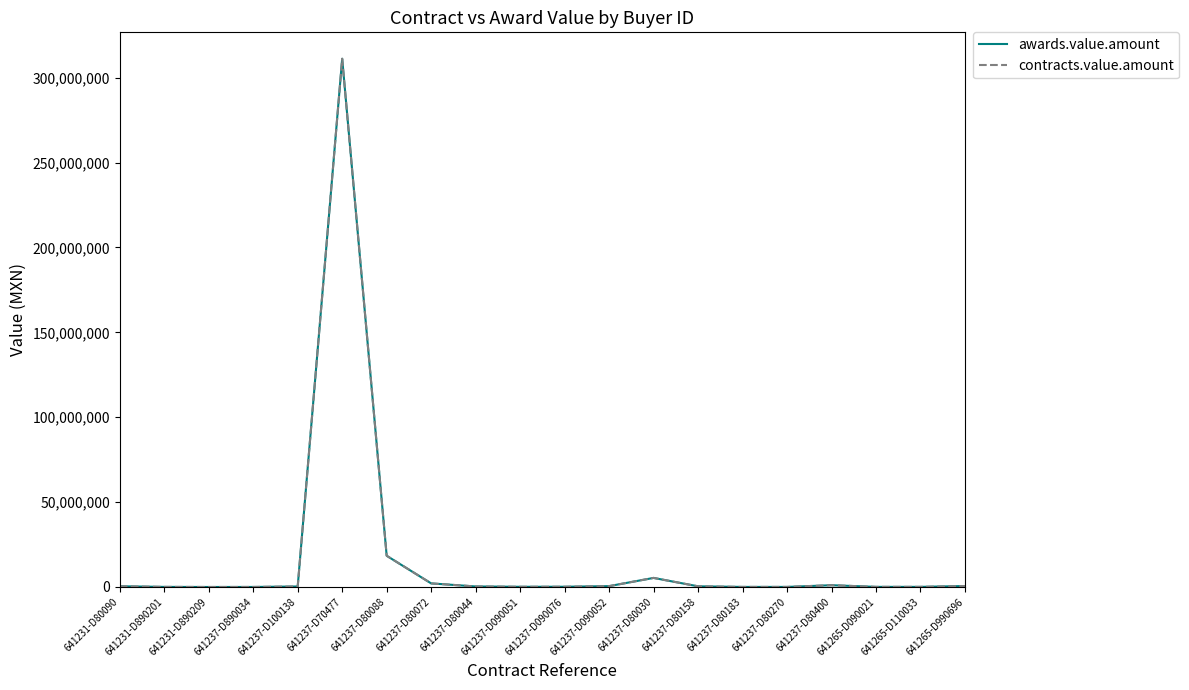

Is this an area chart (filled region under the line)?

No